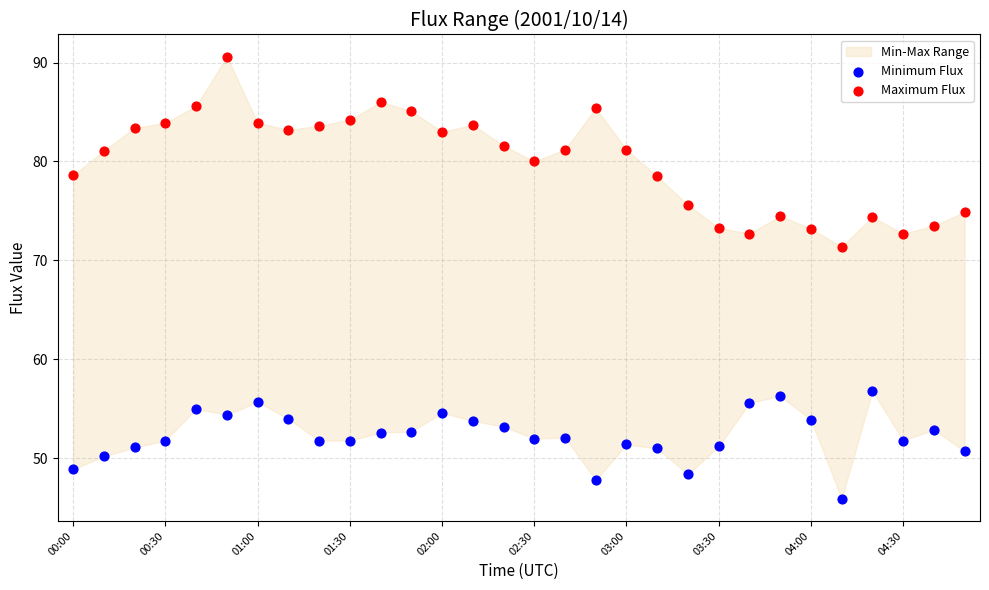

Which series contains the highest Y value?

Maximum Flux